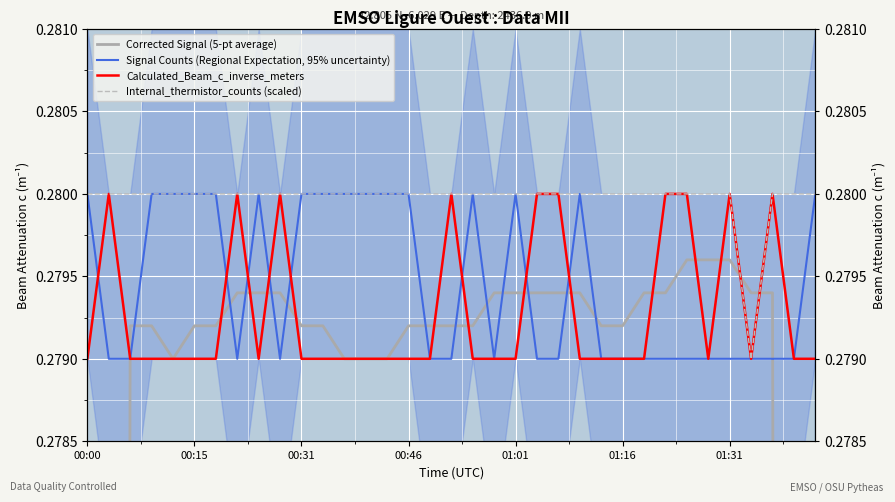

The value of Calculated_Beam_c_inverse_meters at 24 is 0.3. True or false?

True